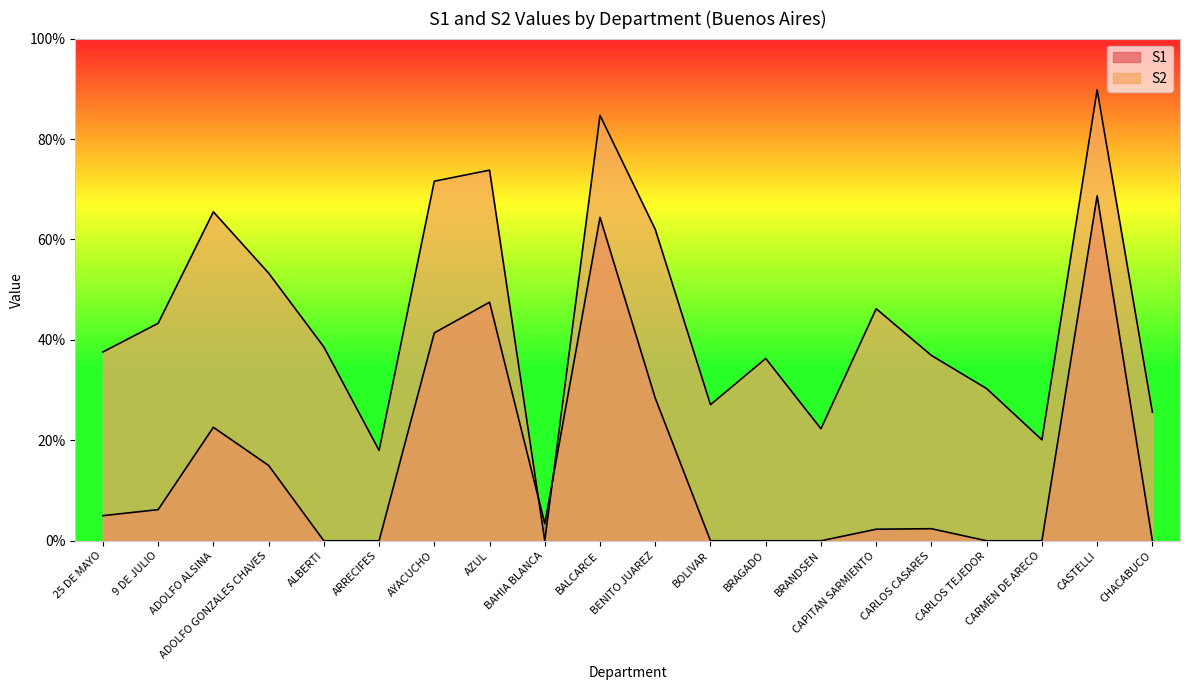

What is the spread (max minus min) of values at ARRECIFES?

18.0